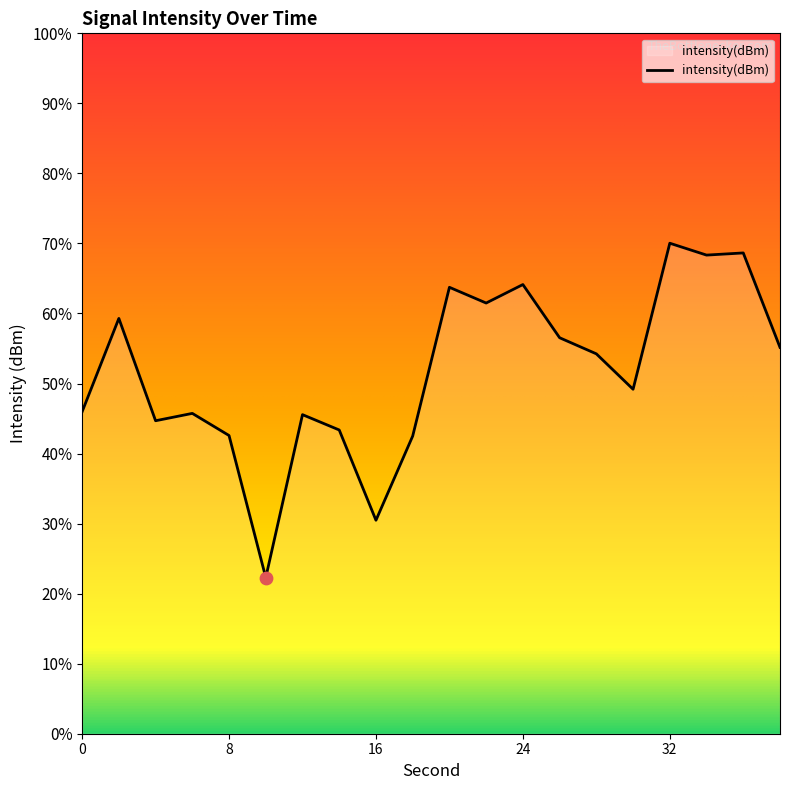

What is the change in value from 12 to 20?

+7.3